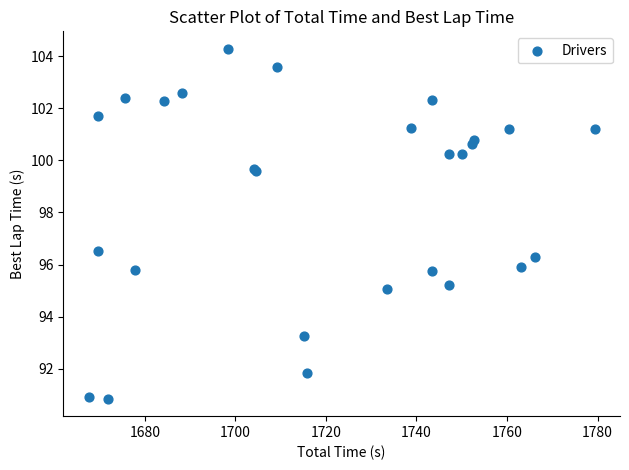

What Y value in the scatter plot is closest to 97?

96.5